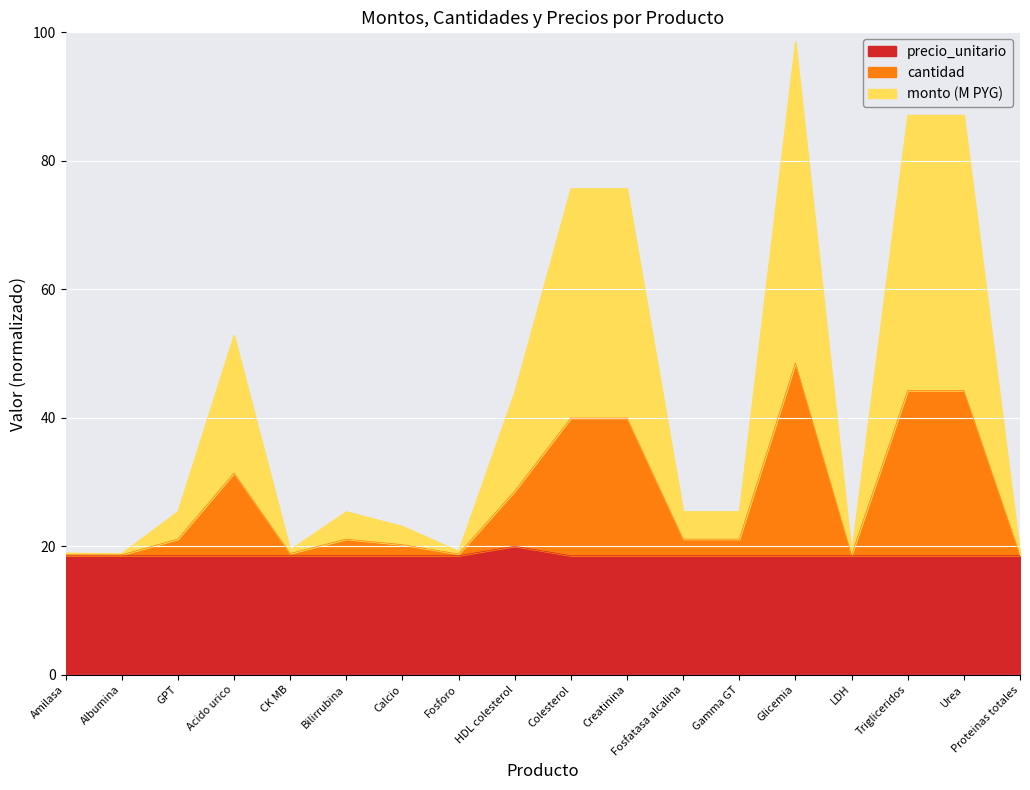

What position from the left is CK MB?

5